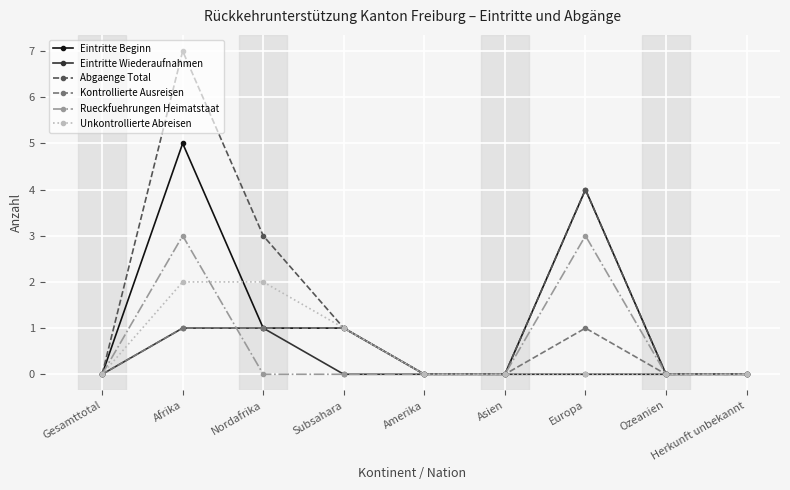

How many interior local peaks does the Abgaenge Total series have?

2